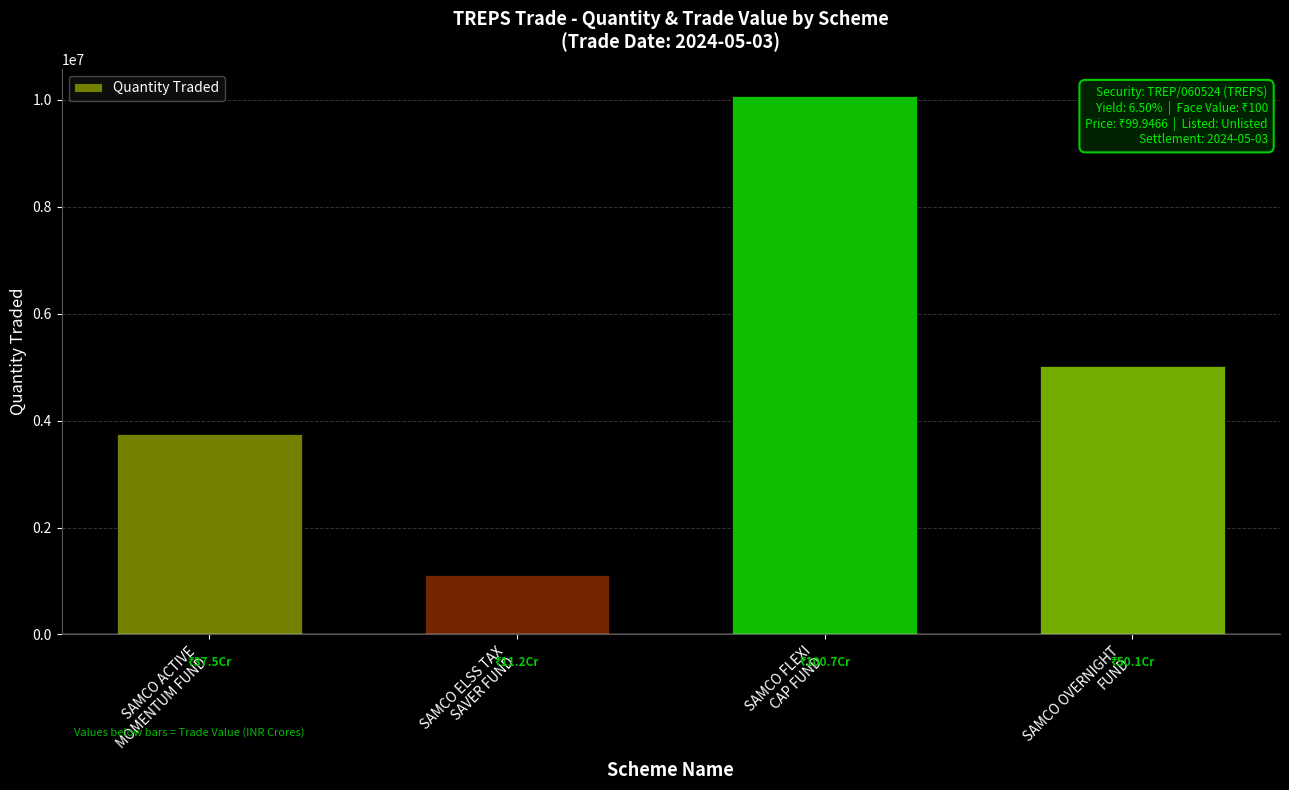

What is the label of the 4th bar from the right?

SAMCO ACTIVE
MOMENTUM FUND